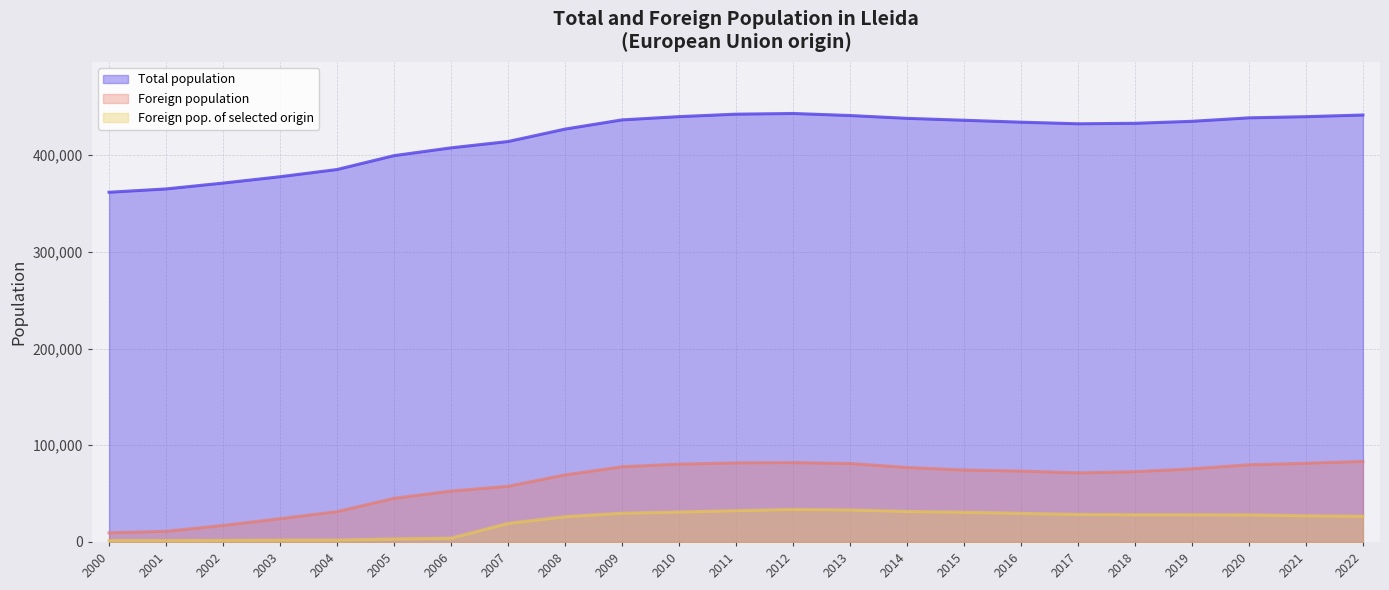

What value does the Foreign population series have at 2001, to the nearest 100?

11000